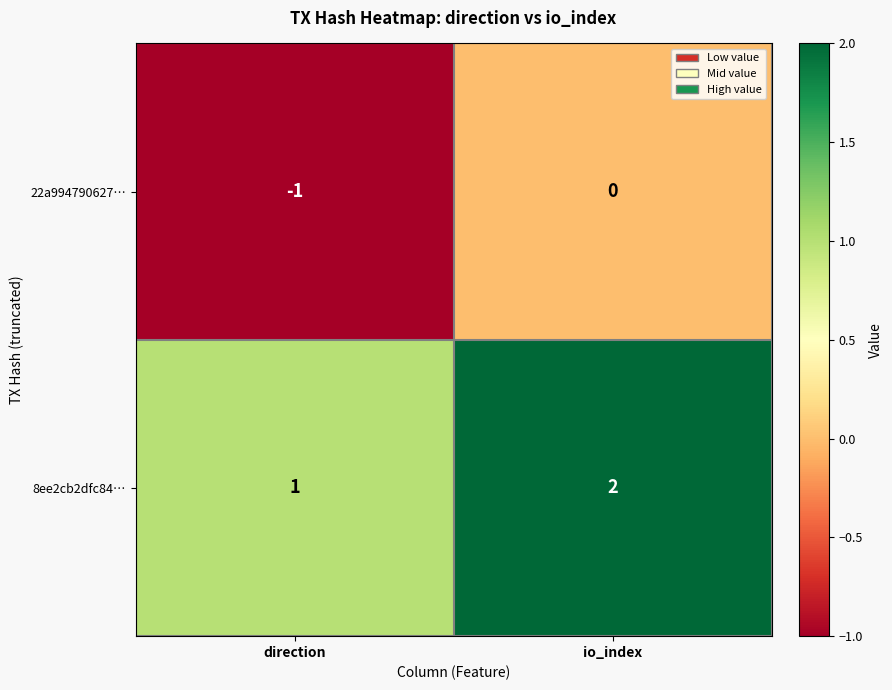

At io_index, list the series in order from smallest to largest.

22a994790627…, 8ee2cb2dfc84…